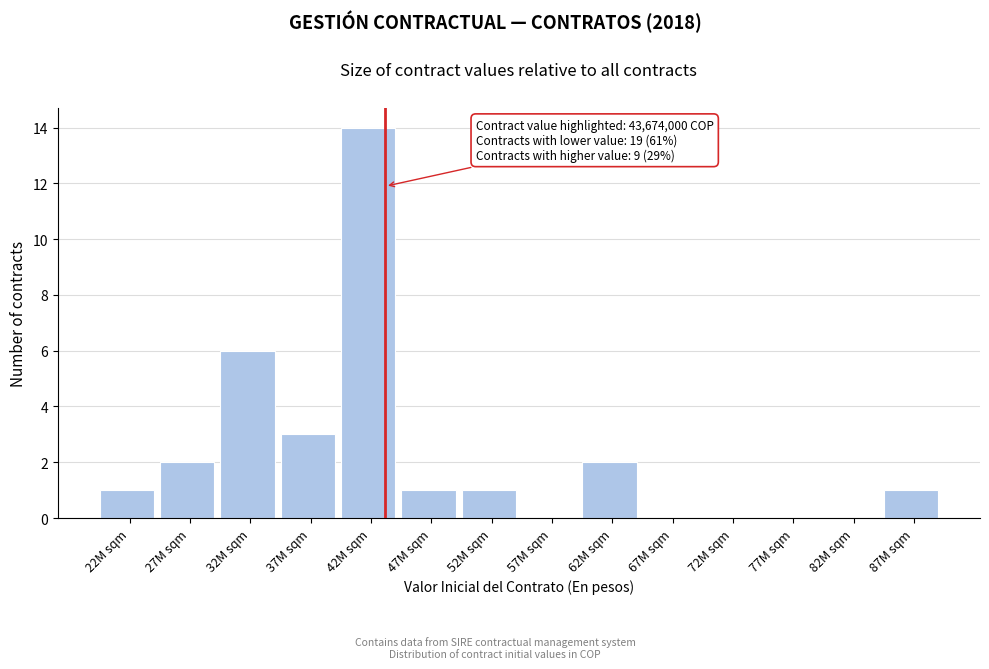

Reading left to right, list all the values displayed in this chart.

22M sqm=1	27M sqm=2	32M sqm=6	37M sqm=3	42M sqm=14	47M sqm=1	52M sqm=1	57M sqm=0	62M sqm=2	67M sqm=0	72M sqm=0	77M sqm=0	82M sqm=0	87M sqm=1